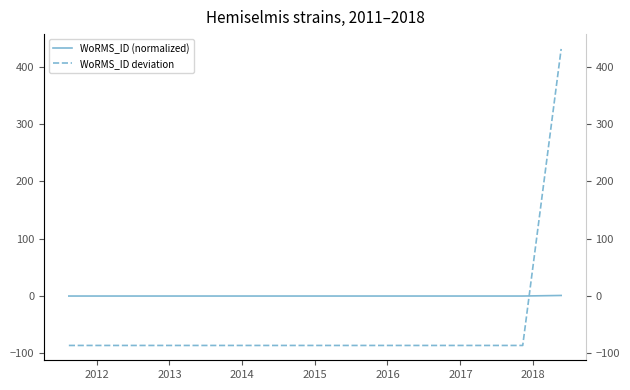

What is the minimum value shown in the chart?

-86.2